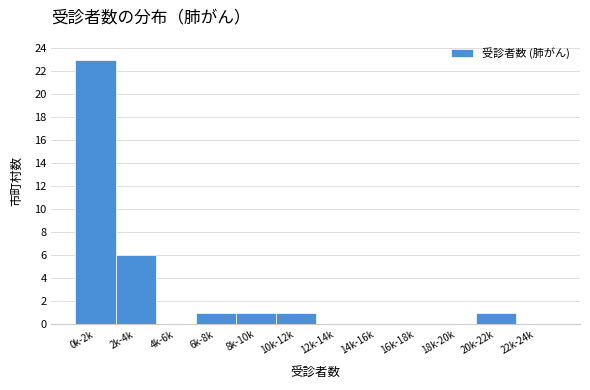

Reading left to right, what are all the values shown in this chart?

0k-2k=23	2k-4k=6	4k-6k=0	6k-8k=1	8k-10k=1	10k-12k=1	12k-14k=0	14k-16k=0	16k-18k=0	18k-20k=0	20k-22k=1	22k-24k=0